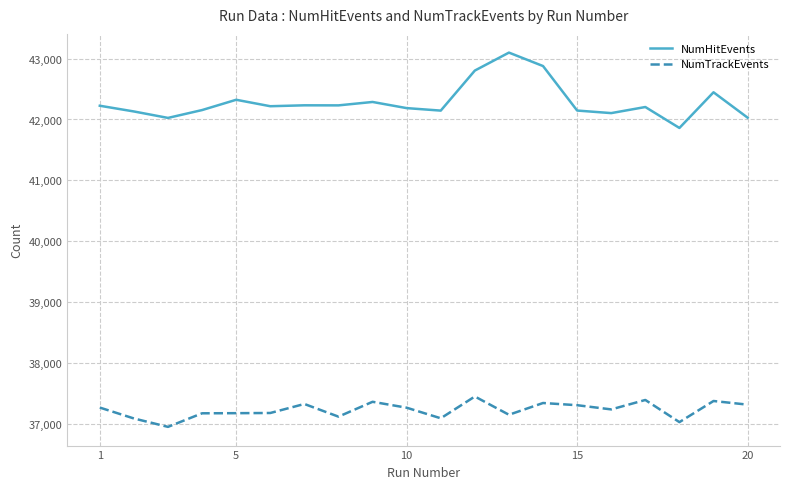

True or false: NumHitEvents and NumTrackEvents intersect in this chart.

False